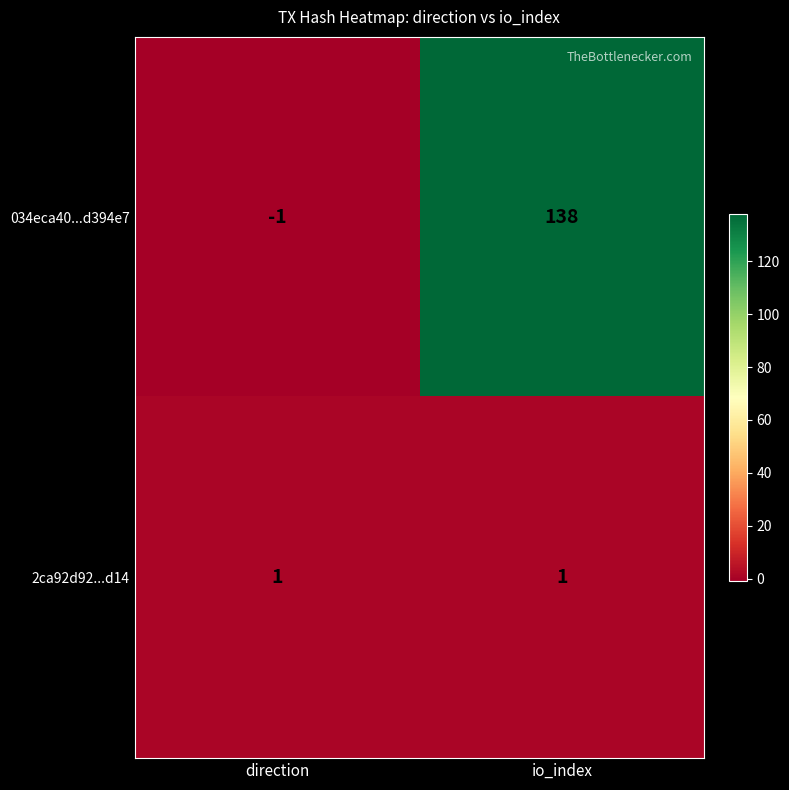

Reading left to right, list all the values displayed in this chart.

034eca40...d394e7: direction=-1	io_index=138
2ca92d92...d14: direction=1	io_index=1